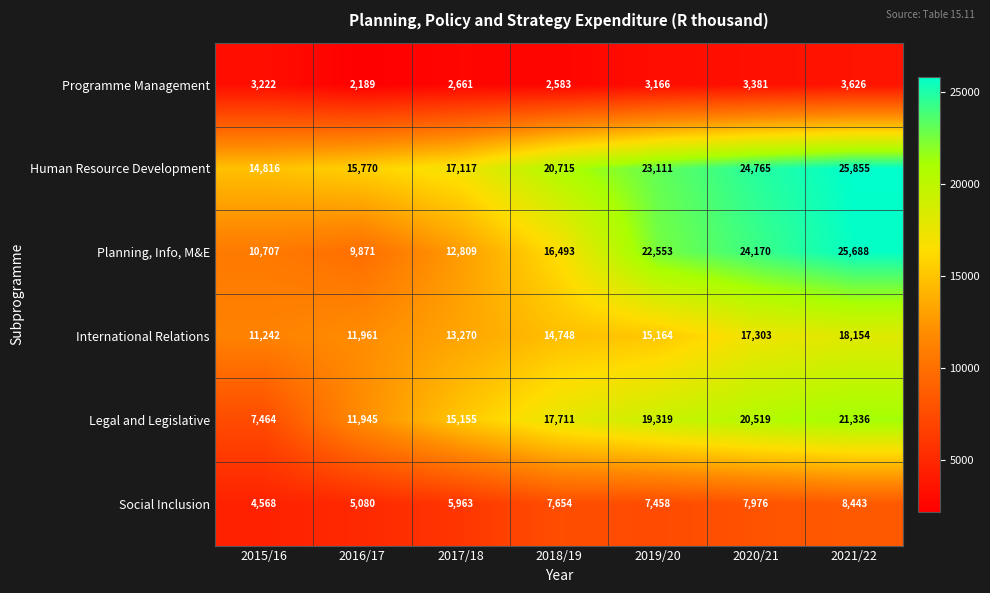

Between 2018/19 and 2019/20, which series saw the biggest shift?

Planning, Info, M&E